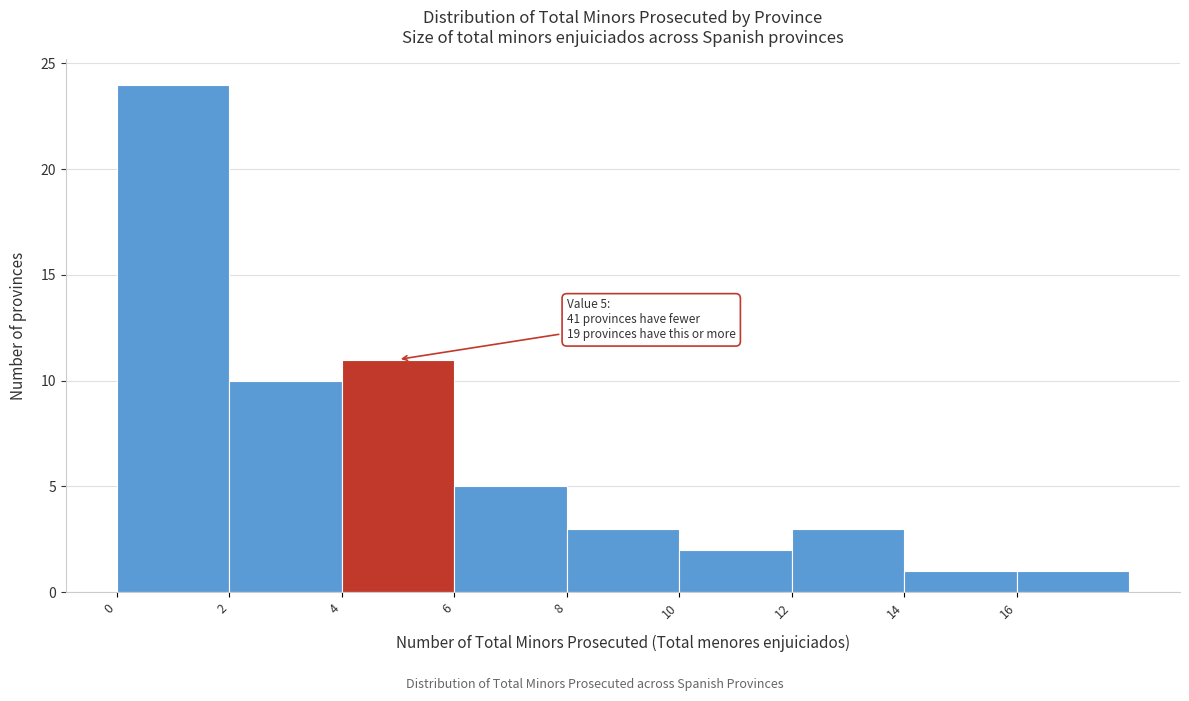

Which range on the x-axis has the tallest bar?

0 to 2